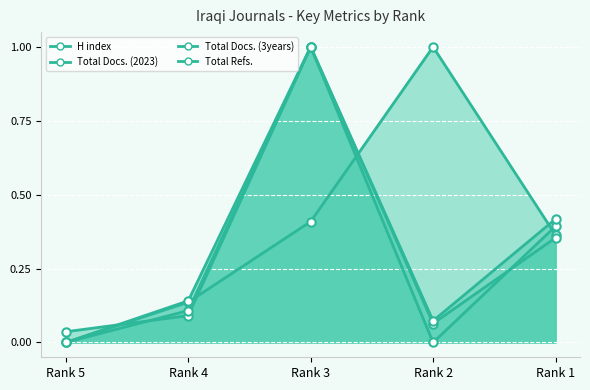

Between Rank 3 and Rank 5, which is larger?

Rank 3